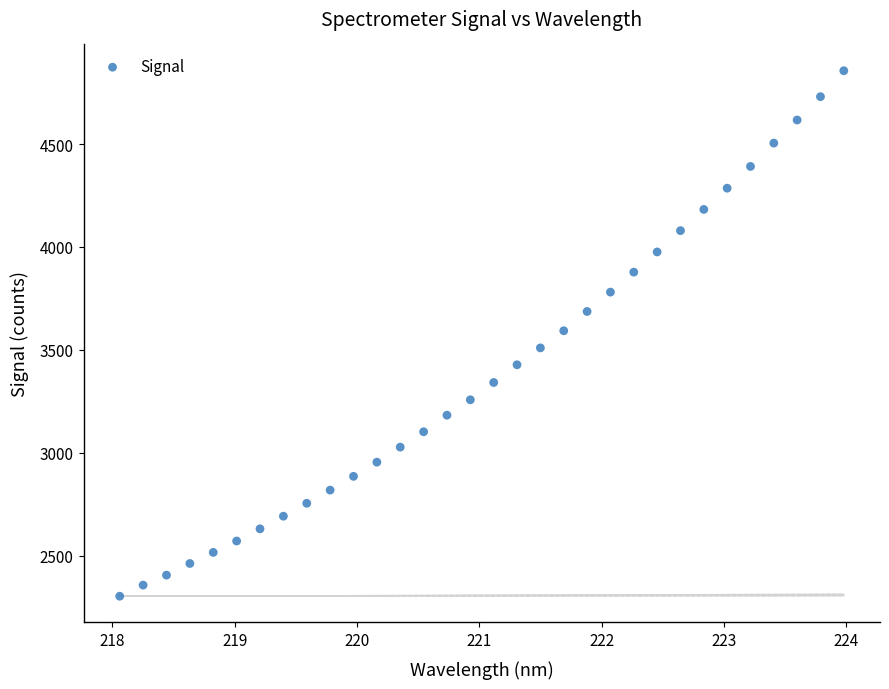

What is the range of Y values (max minus min)?

2553.4